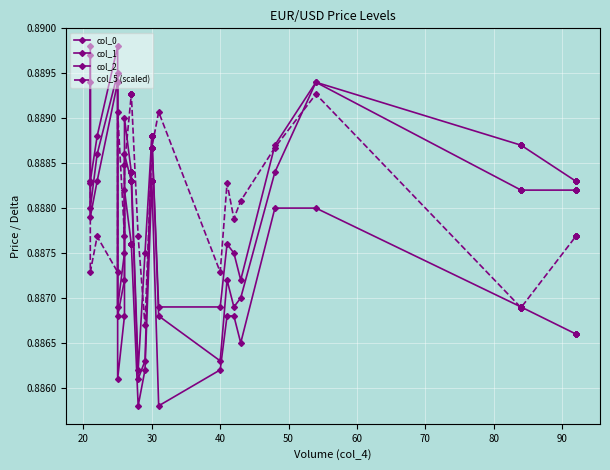

Which series has the largest total across all categories?

col_1